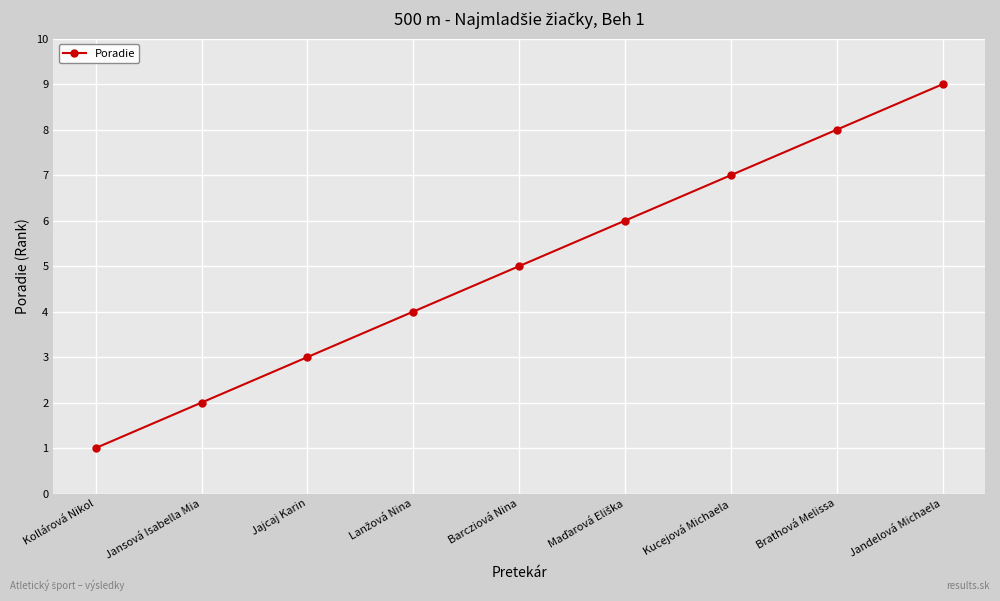

What value does the data have at Jansová Isabella Mia?

2